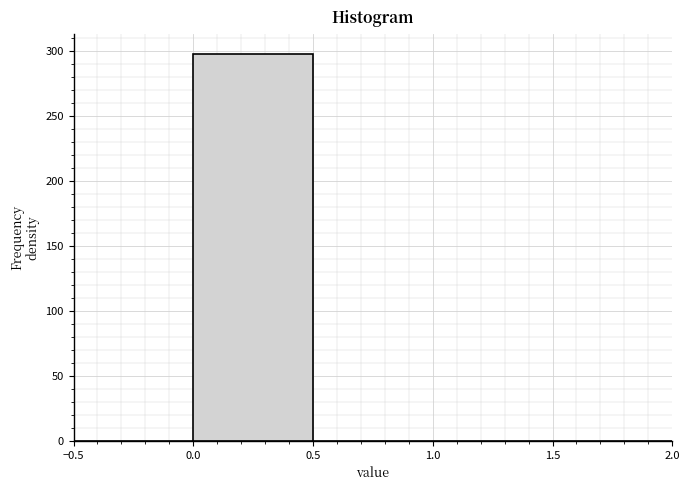

Over which range of the x-axis is the bar tallest?

0.0 to 0.5